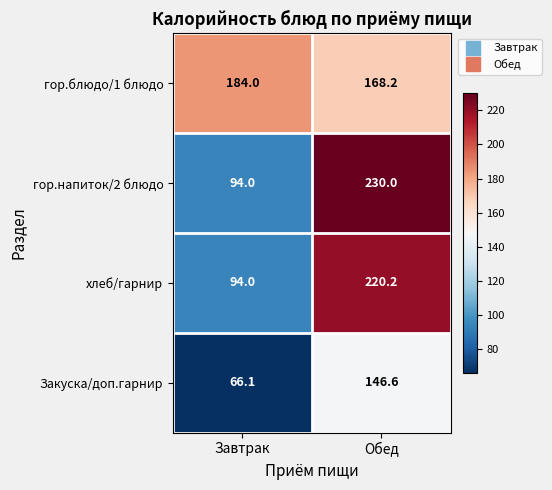

At which label is хлеб/гарнир closest to 157?

Завтрак